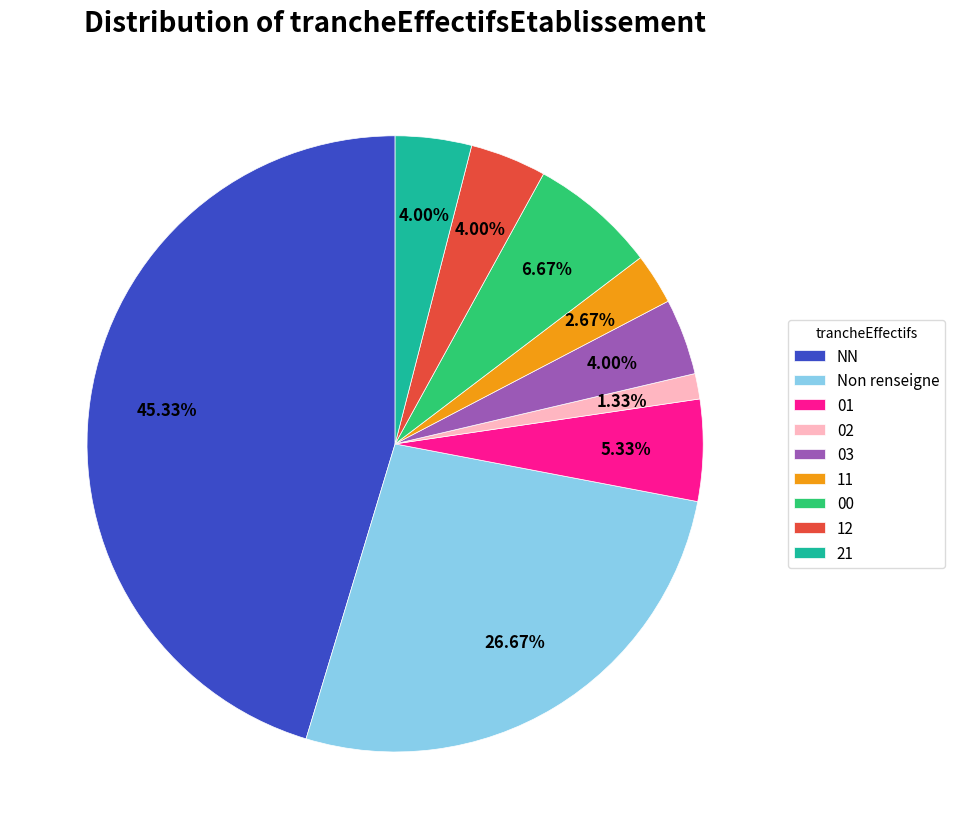

Approximately how many times larger is the value at 21 compared to 12?

1.0